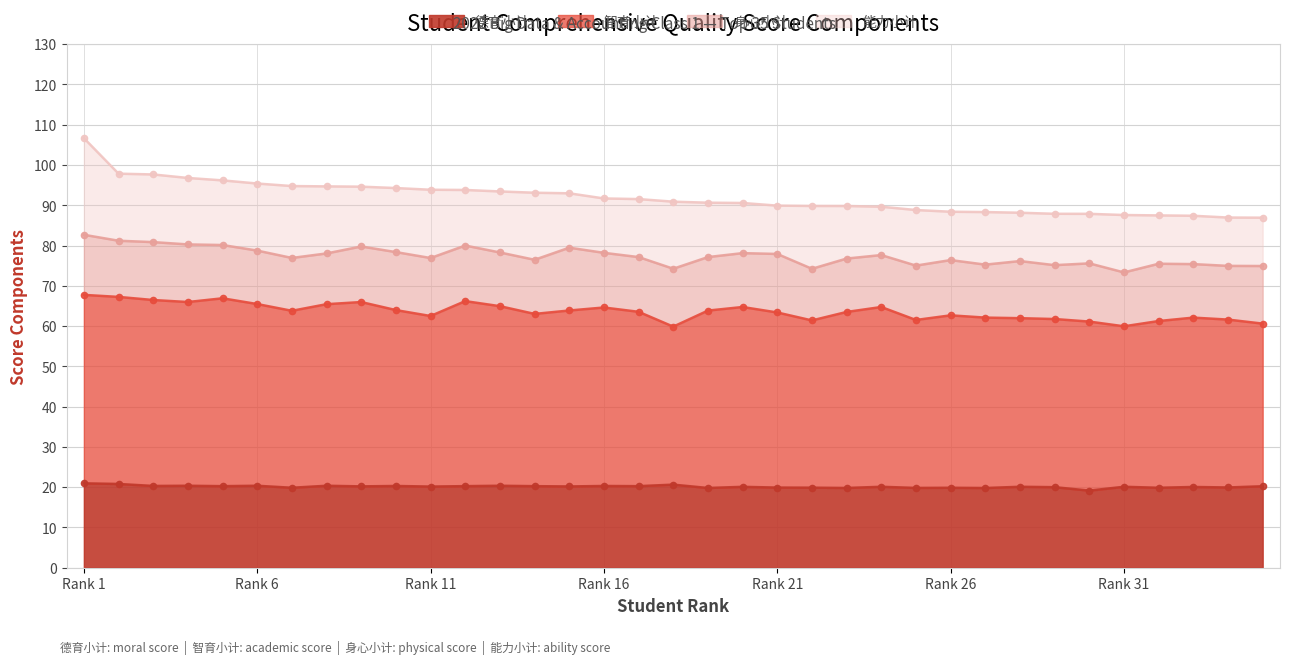

What is the maximum value for 德育小计?

21.0